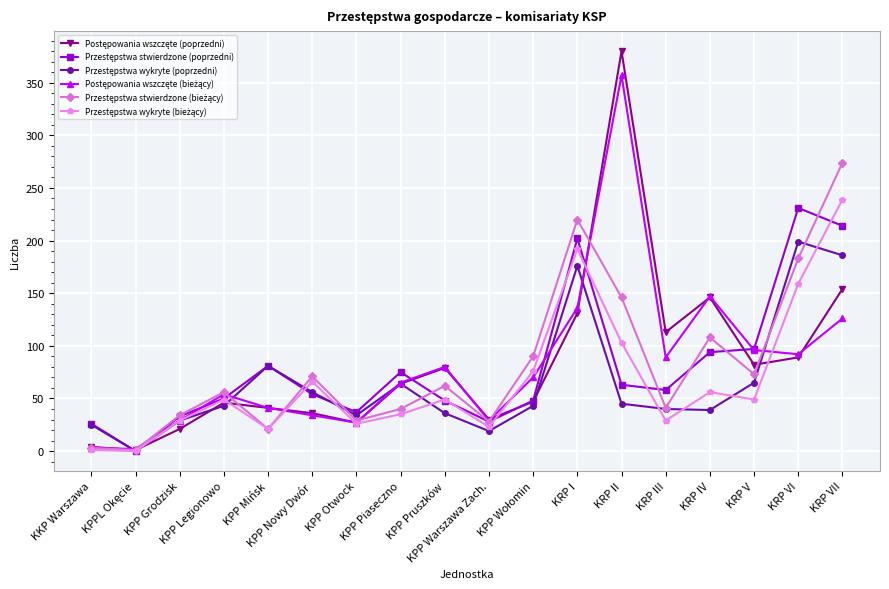

How many lines are shown in the chart?

6